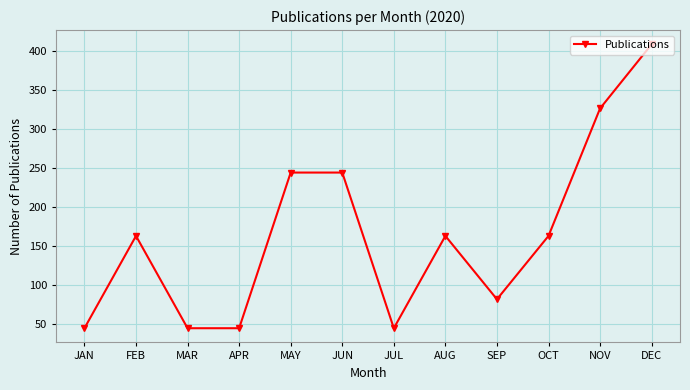

Count the number of categories in the chart.

12